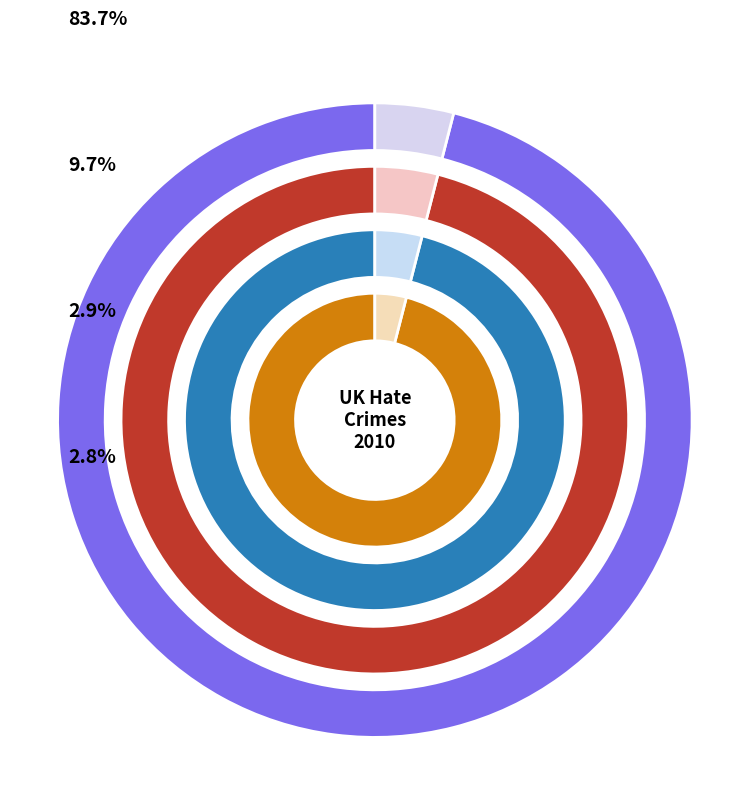

Is the sum of Disability hate crime and Anti-Muslim hate crime greater than half?

No